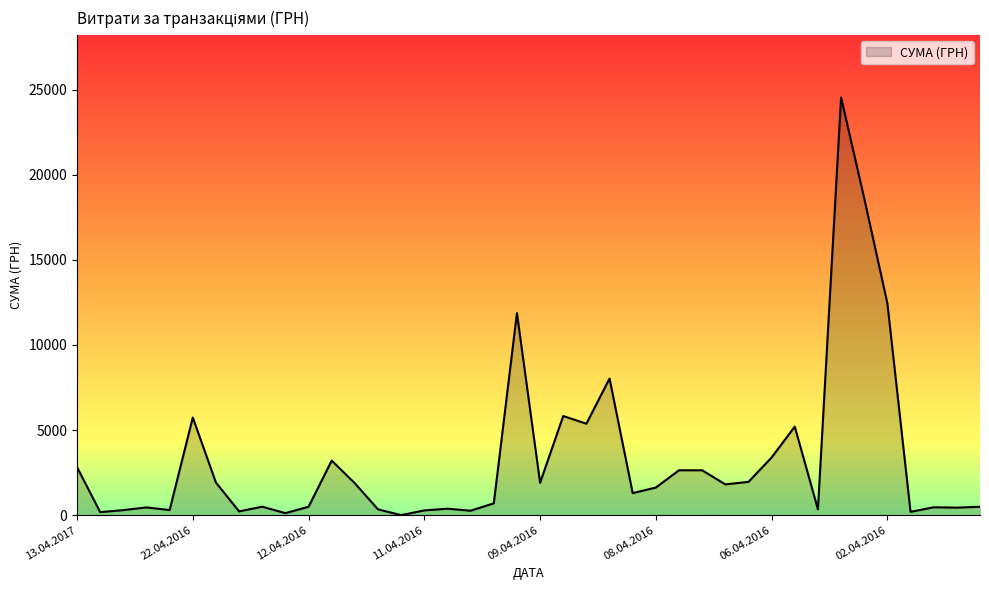

Does the chart display data point markers on the line(s)?

No